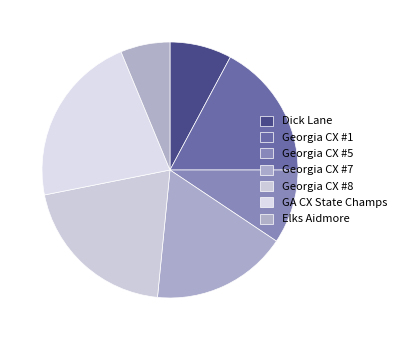

How many segments does this pie chart have?

7